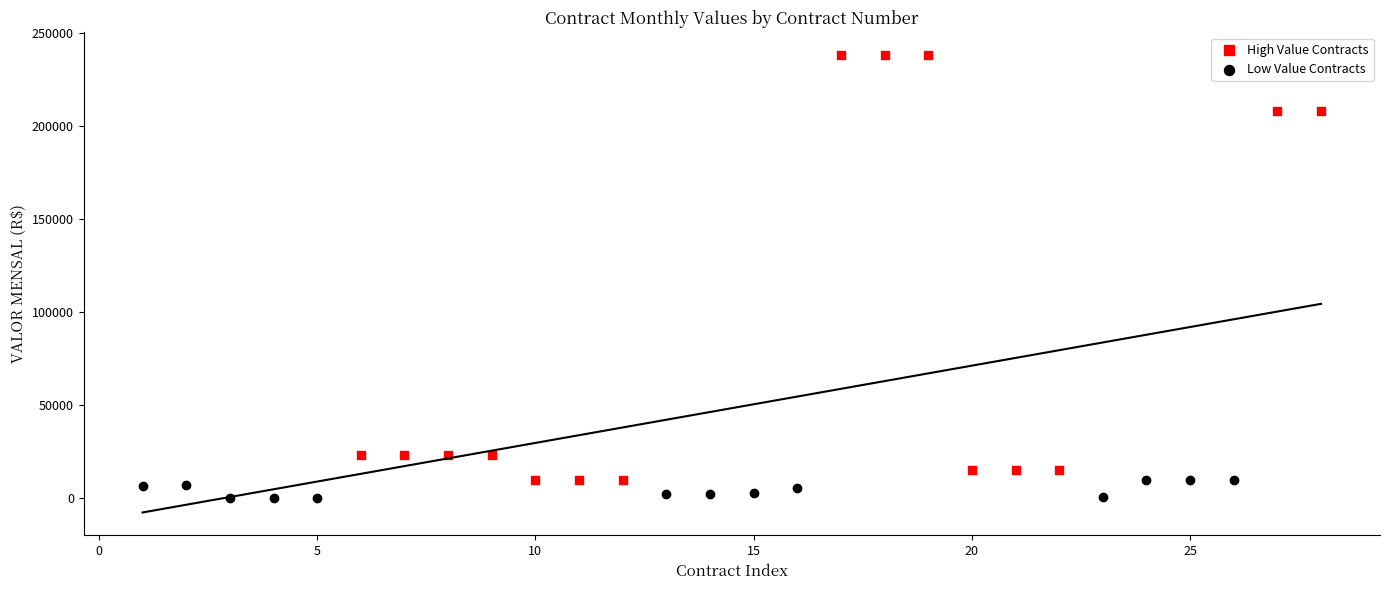

Which series contains the highest Y value?

High Value Contracts